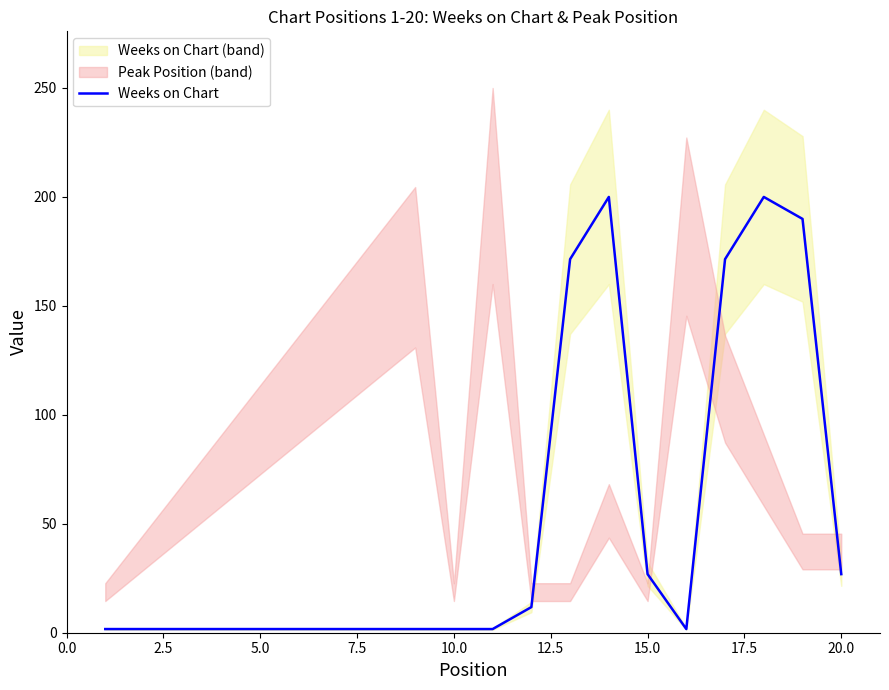

What is the highest value of the Weeks on Chart series?

200.0